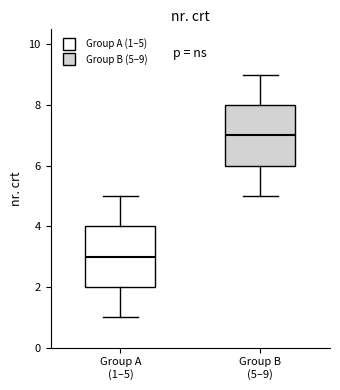

Which box's median line is the lowest?

Group A (1–5)